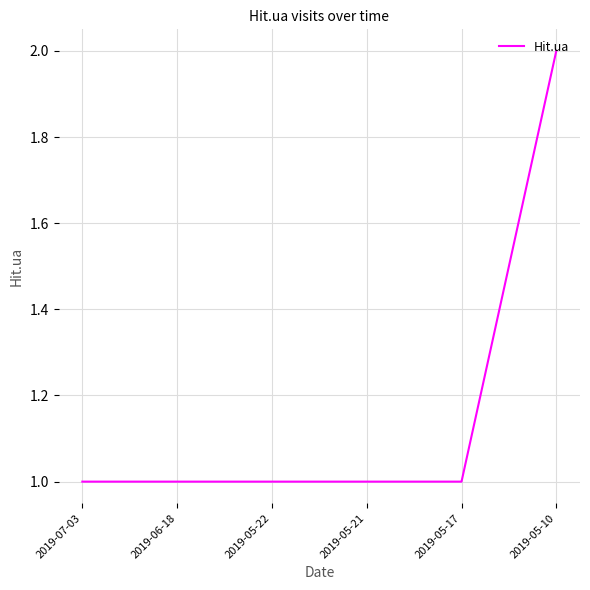

Reading left to right, transcribe all the data shown in this chart.

1	1	1	1	1	2